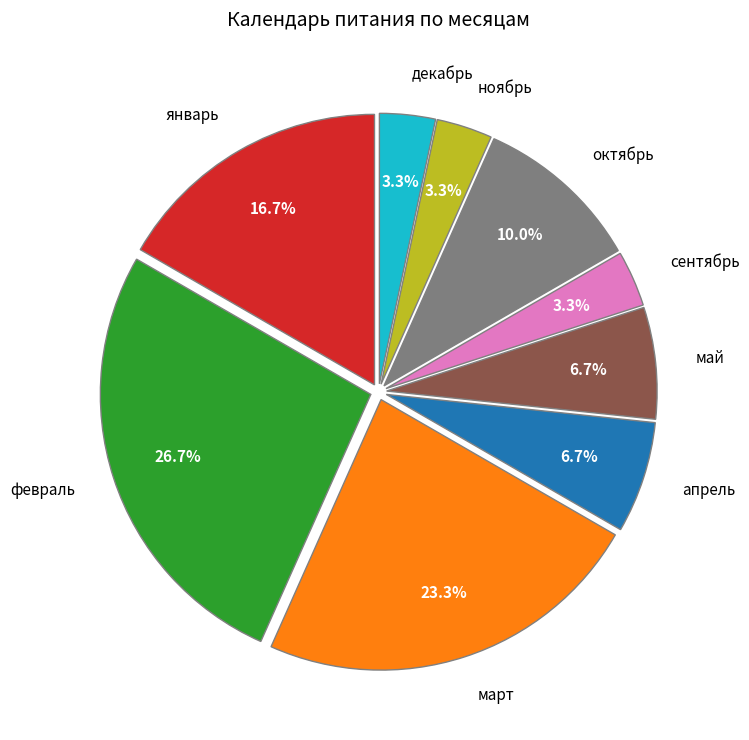

Which category has the biggest portion of the pie?

февраль